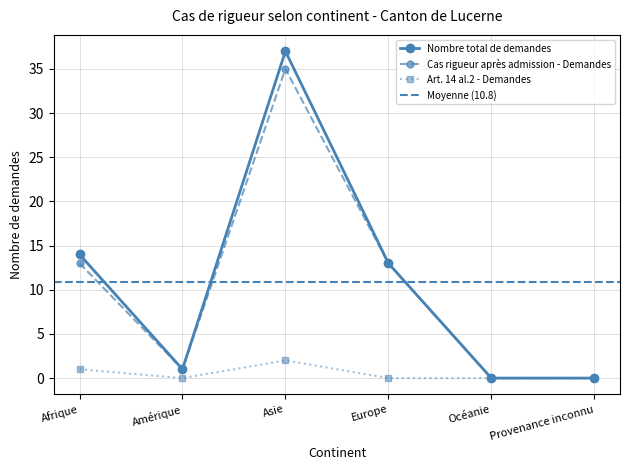

What is the difference between the Total approbations values at Océanie and Asie?

35